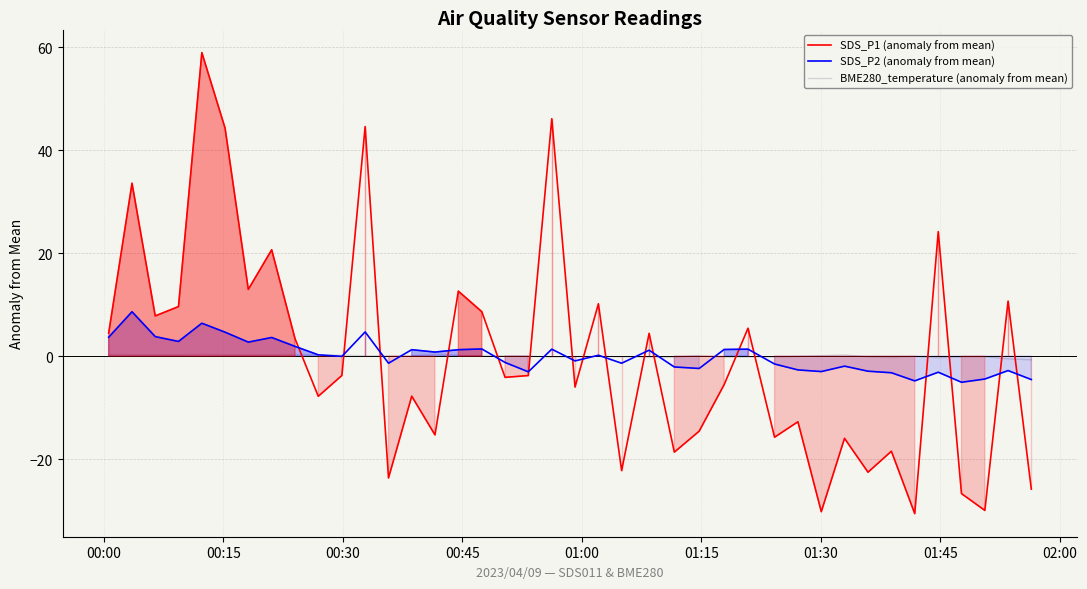

Does the chart have visible grid lines?

Yes